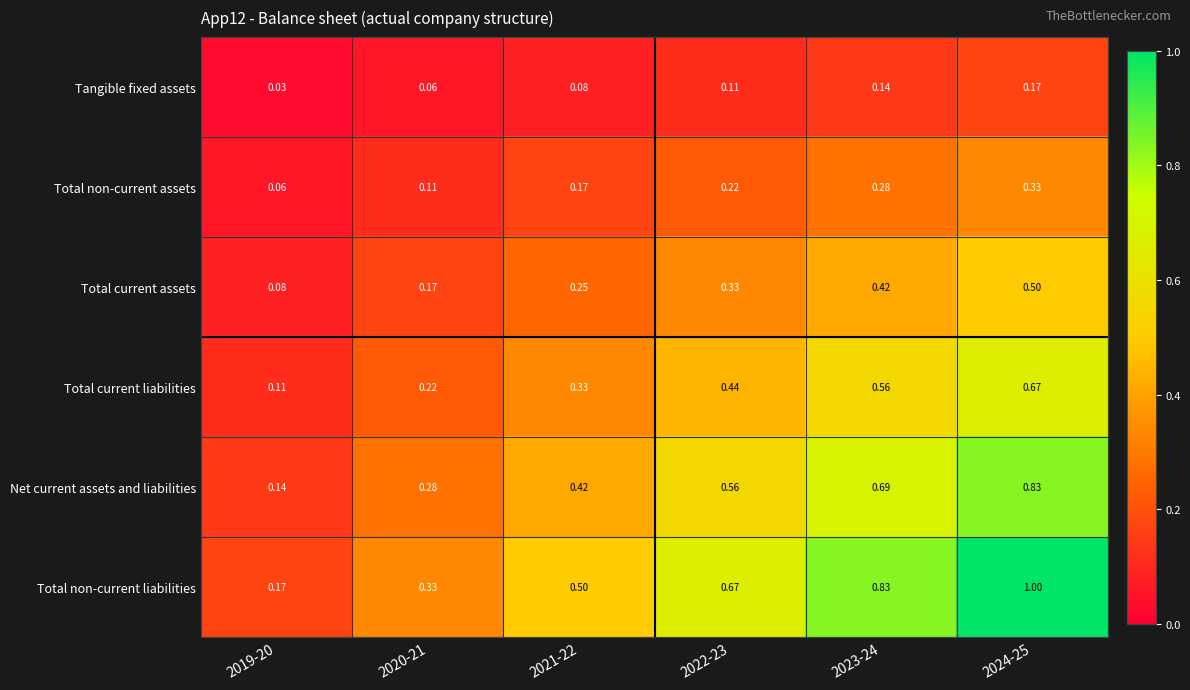

Is the value of Total non-current assets at 2022-23 greater than the value of Total current liabilities at 2022-23?

No